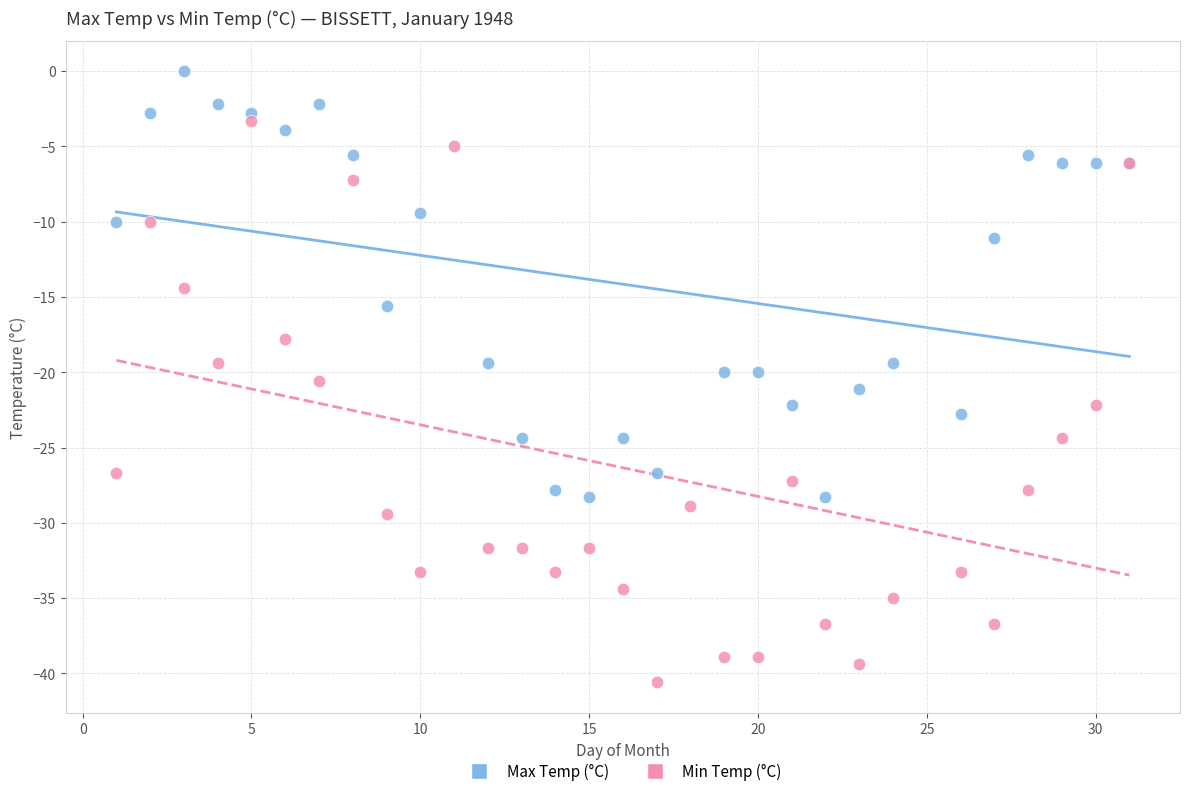

Which series reaches the minimum Y coordinate?

Min Temp (°C)